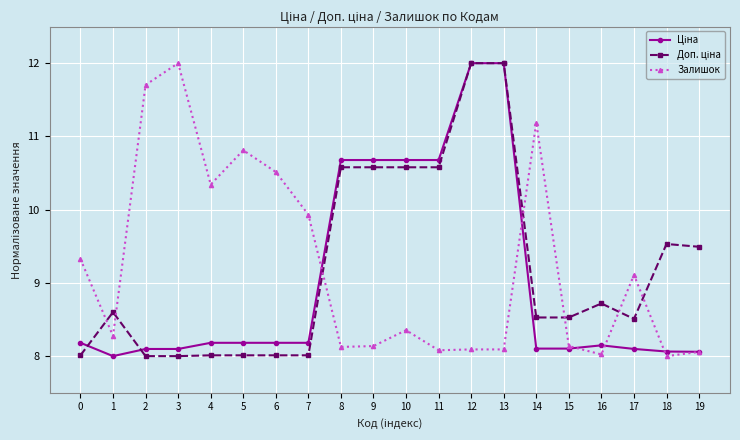

Where is the first local minimum for Залишок?

1